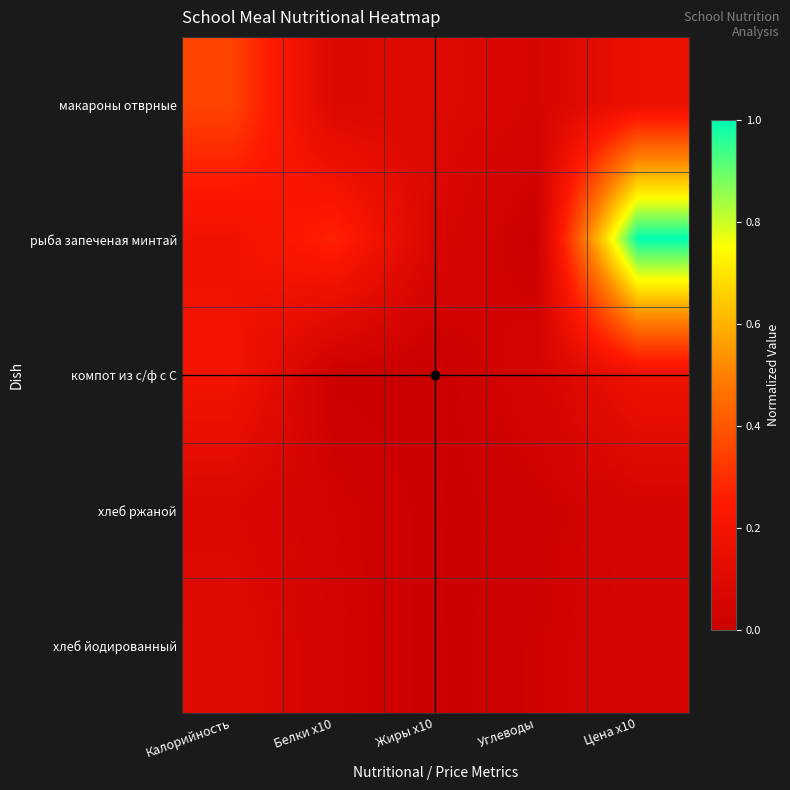

What is the greatest value displayed?

1.0